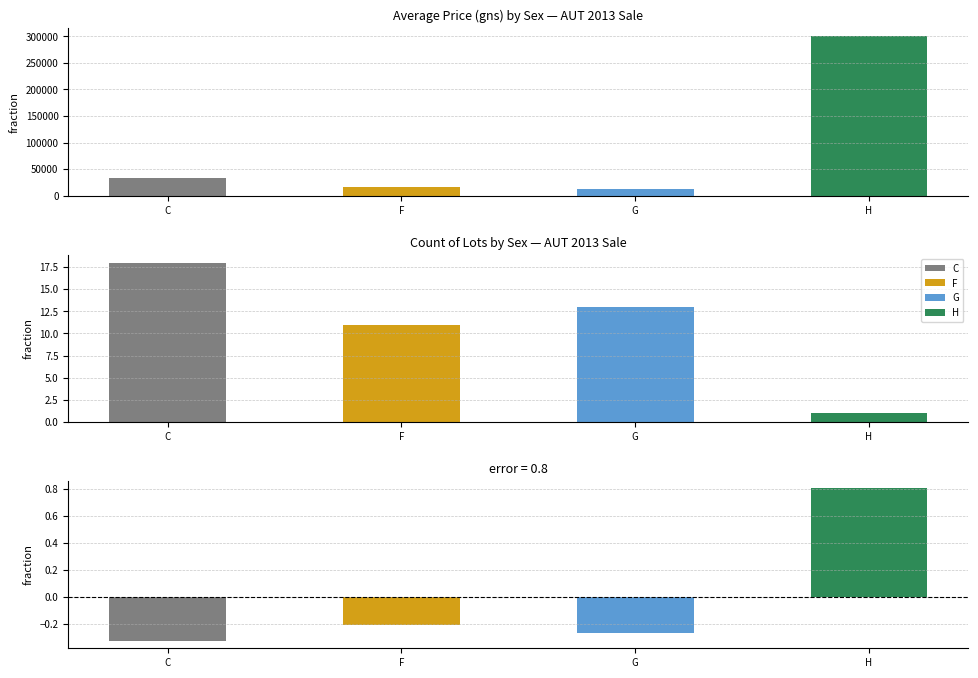

How many categories are shown in the chart?

4